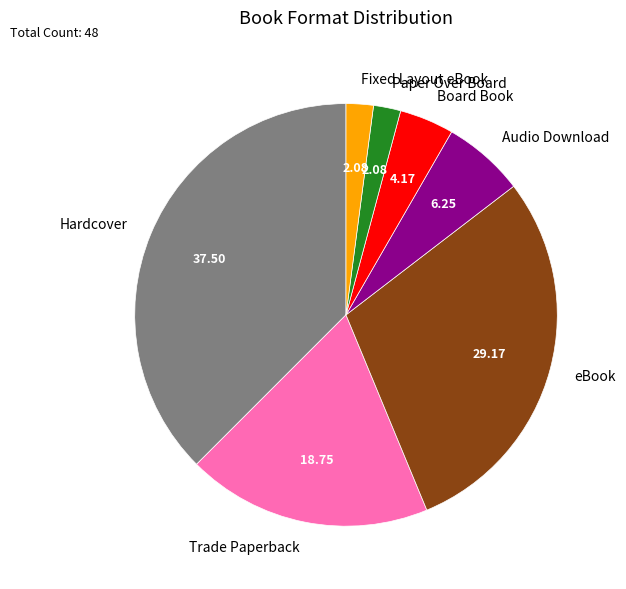

How many segments does this pie chart have?

7